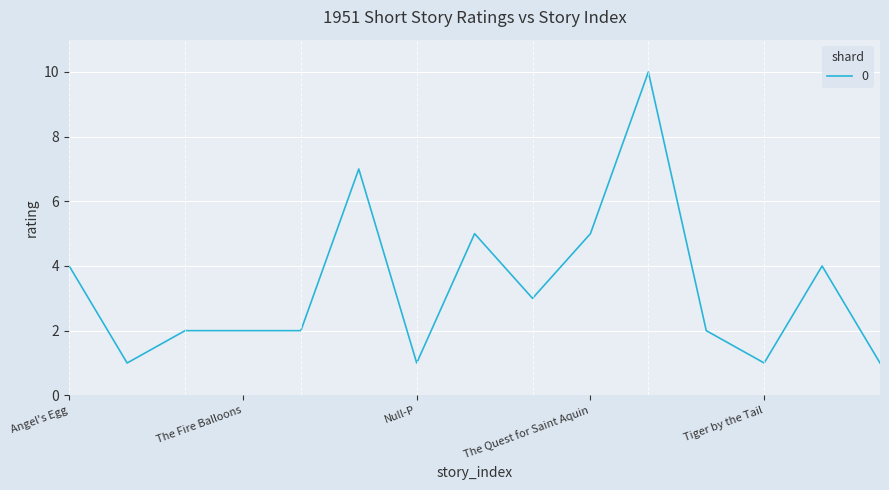

What is the maximum value shown in the chart?

10